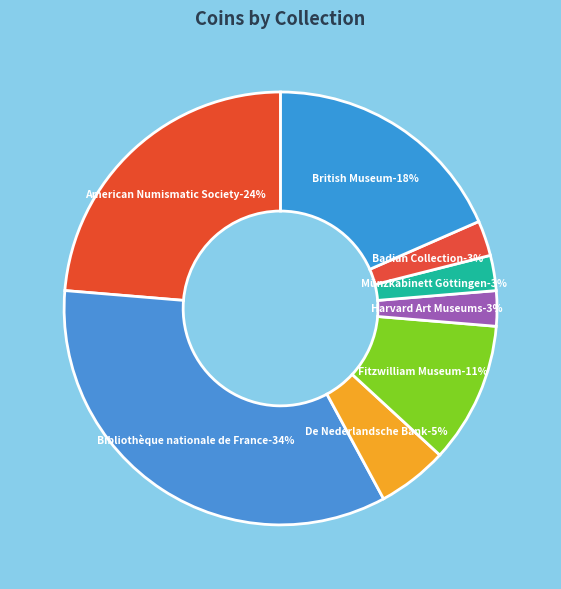

How many slices are in this pie chart?

8